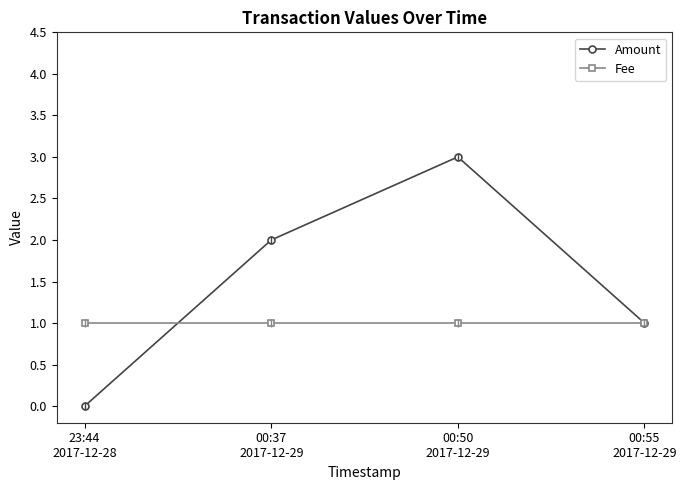

What is the difference between the highest and lowest values at 00:50
2017-12-29?

2